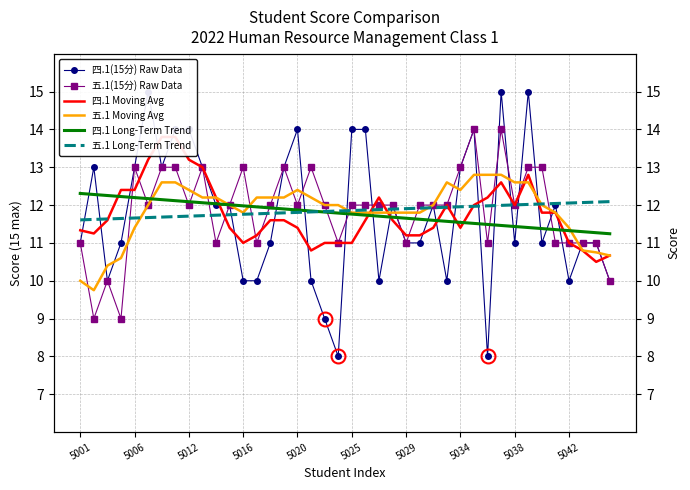

What is the lowest value of the 四.1(15分) Raw Data series?

8.0